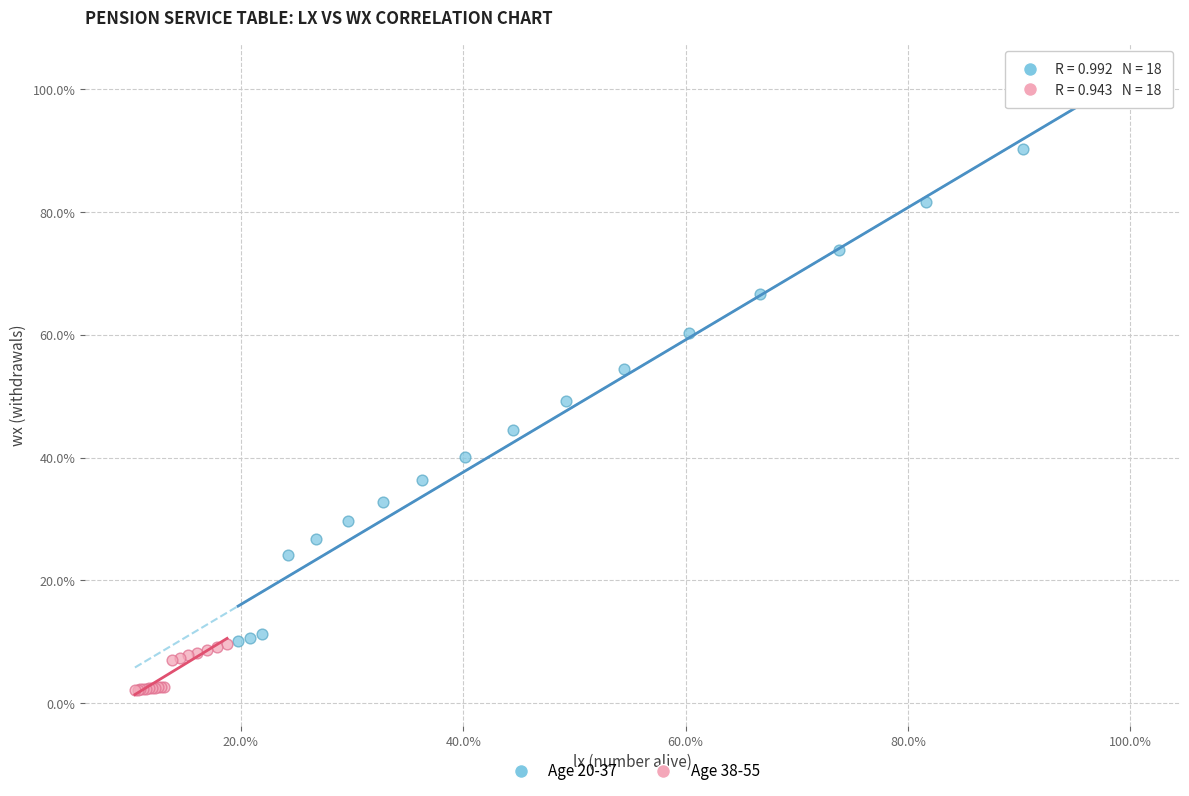

Which series reaches the minimum Y coordinate?

Age 38-55